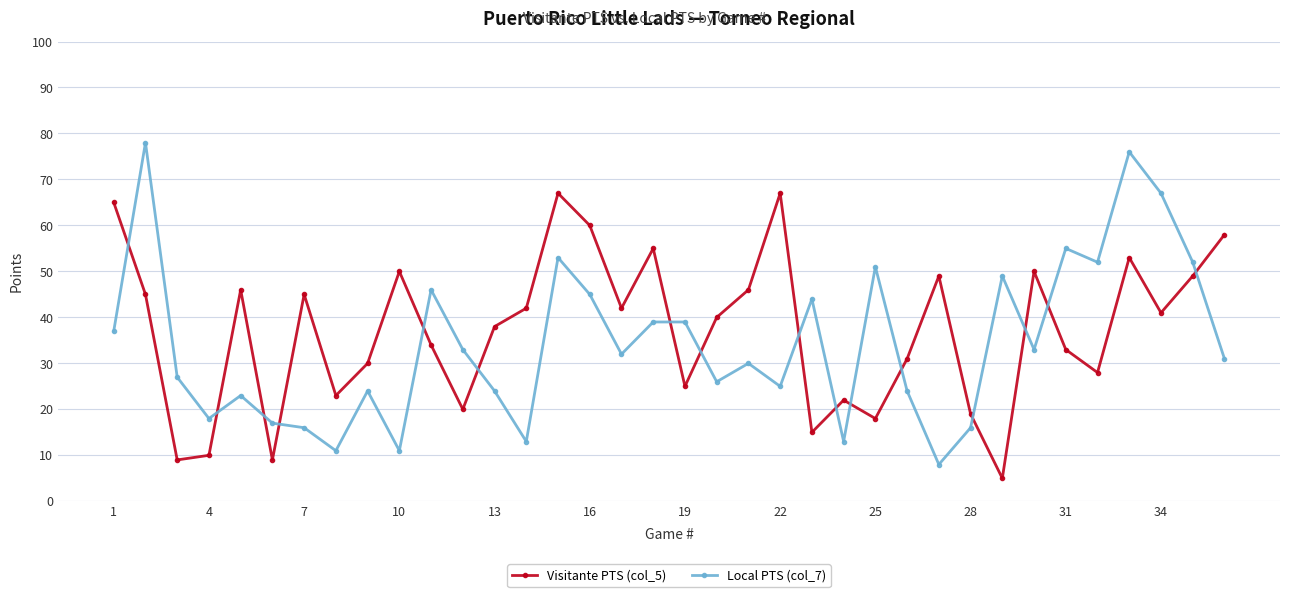

Count the number of data series in this chart.

2